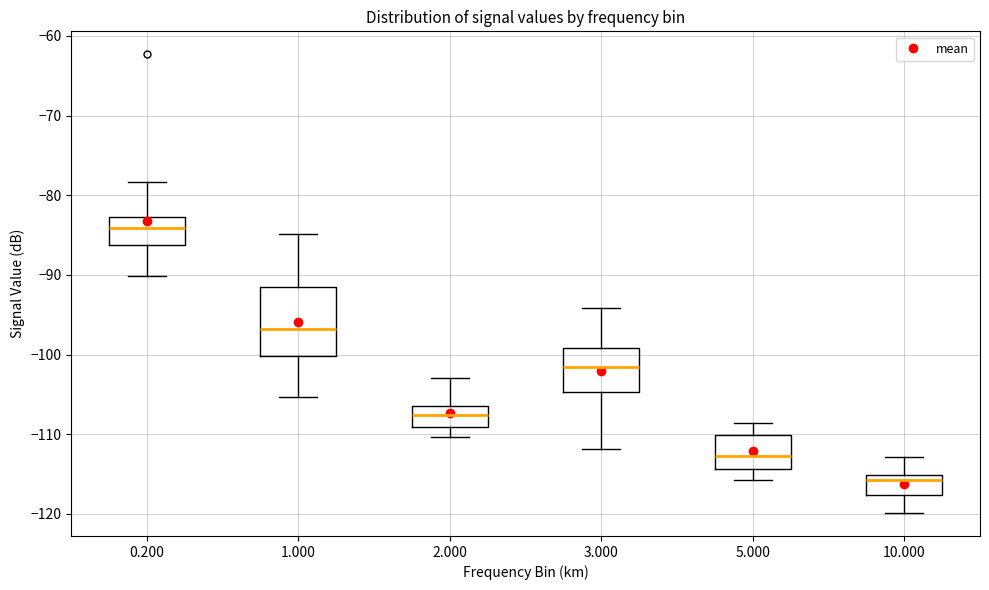

Where does the upper whisker of the box at x = 2.000 end on the y-axis? The values are not printed on the chart, so give them approximately, as read against the axis.

-103